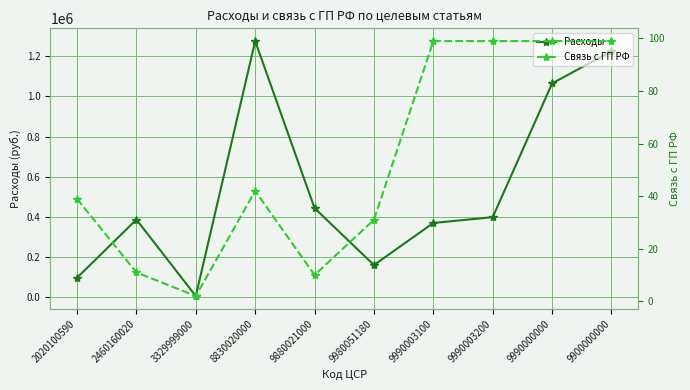

Which category has the highest value in the Связь с ГП РФ series?

9990003100